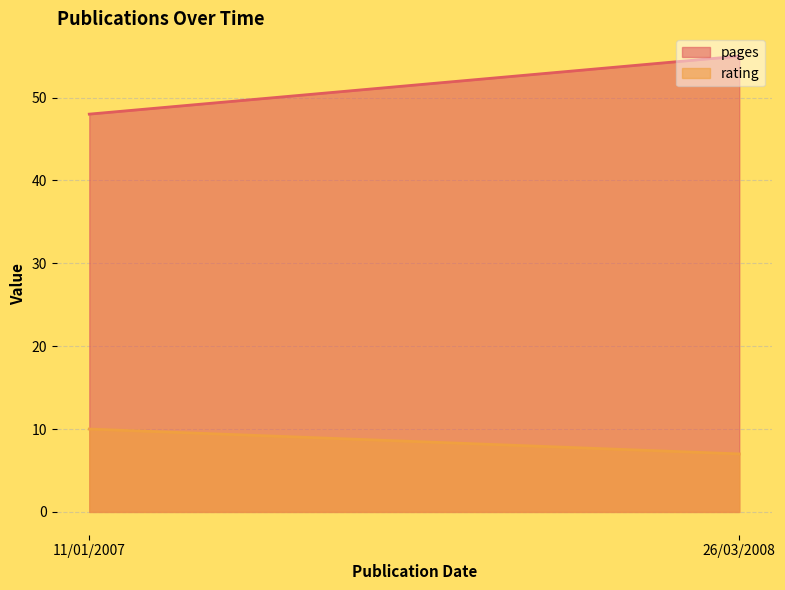

Which series has the widest spread of values?

pages